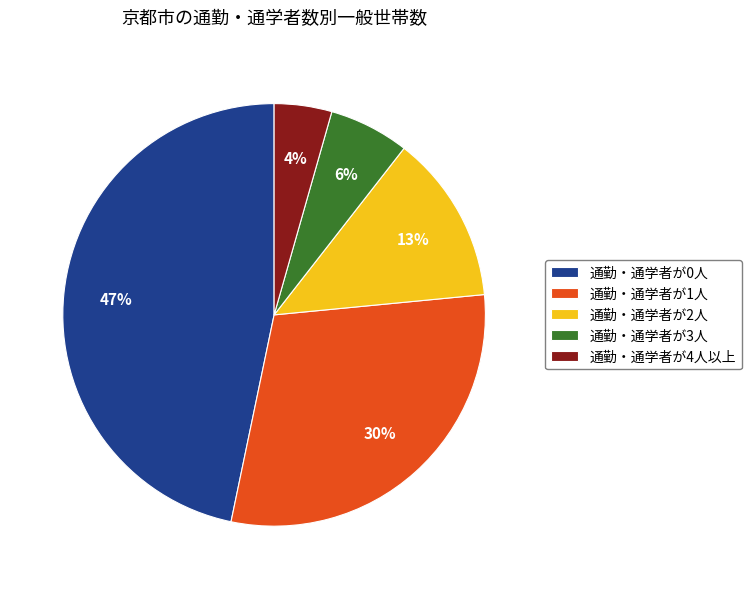

Is it true that 通勤・通学者が1人 is 30% of the pie?

True